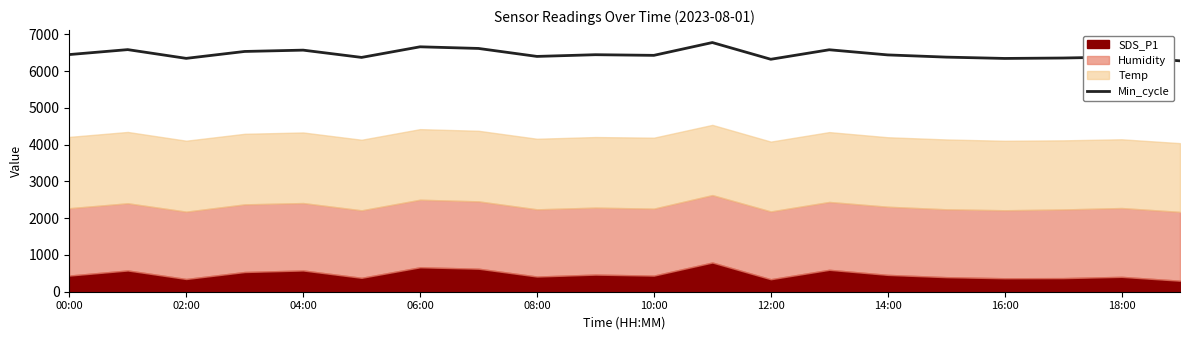

The Min_cycle series shows 10776.0 at 16:00. True or false?

False